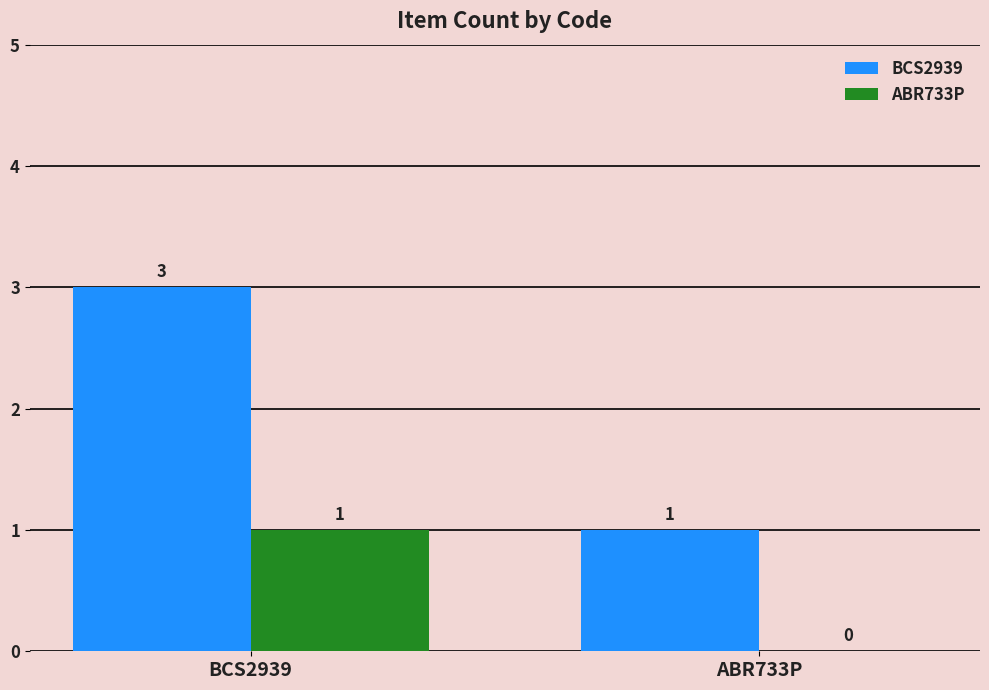

Is the value of ABR733P at ABR733P greater than the value of BCS2939 at BCS2939?

No